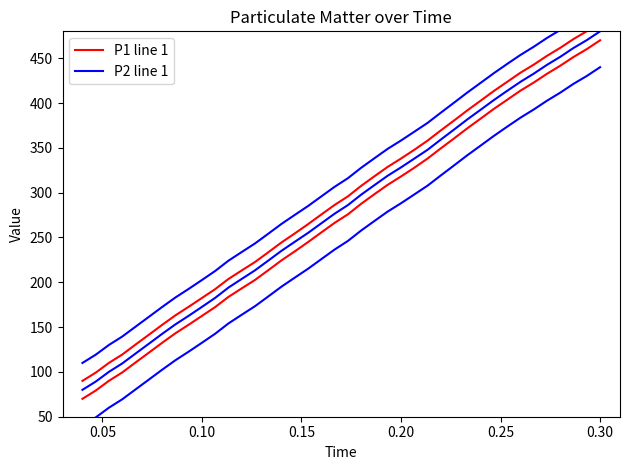

At how many categories does at least one series exceed 126?

34